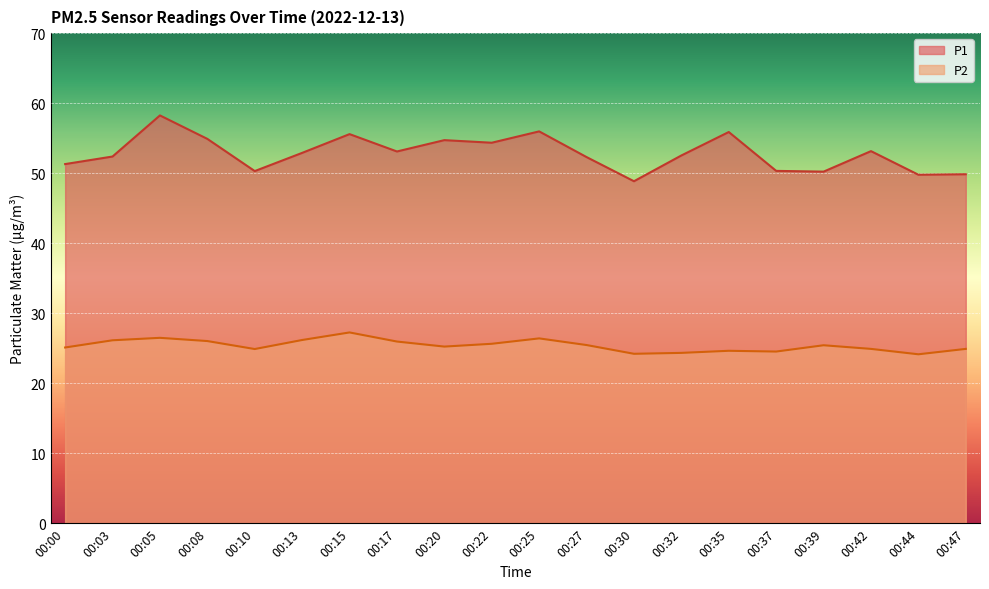

True or false: P1 and P2 intersect in this chart.

False